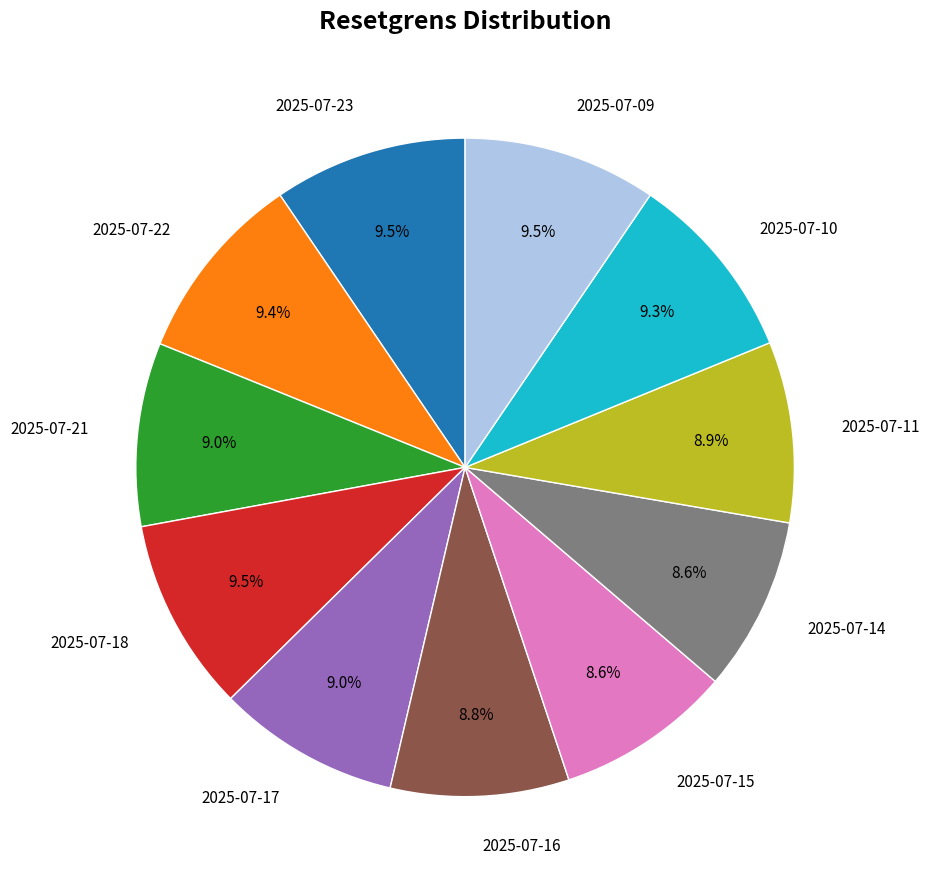

How many segments does this pie chart have?

11